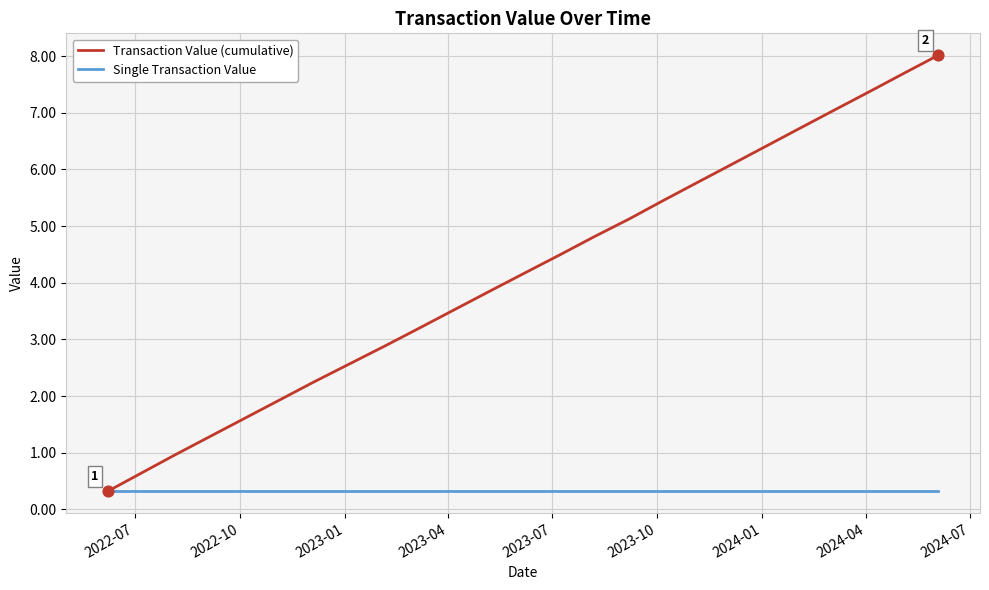

Which series has the largest range (max minus min)?

Transaction Value (cumulative)